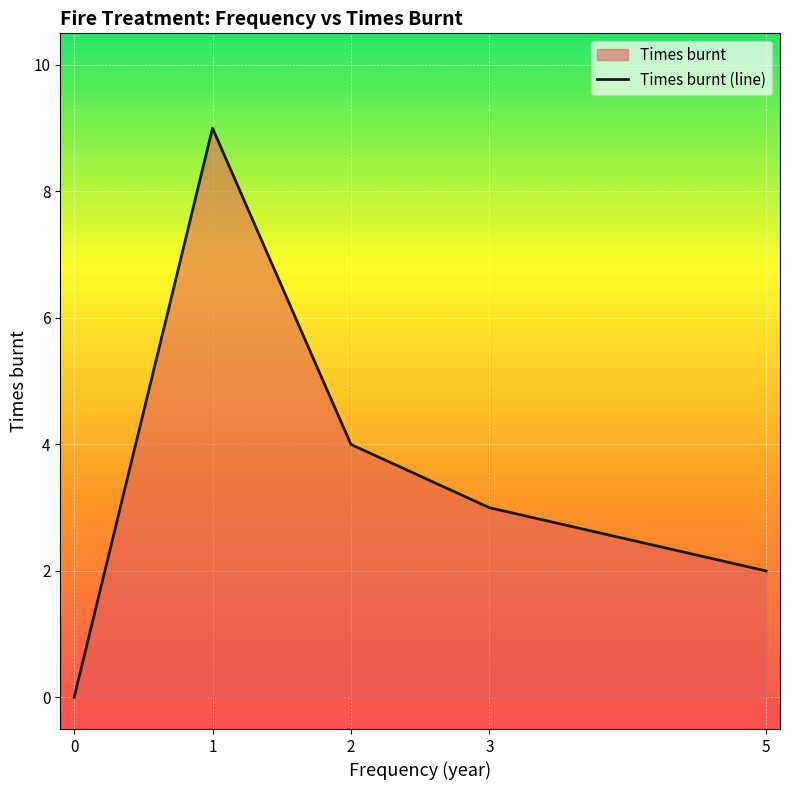

Which category has the highest value across all series?

1